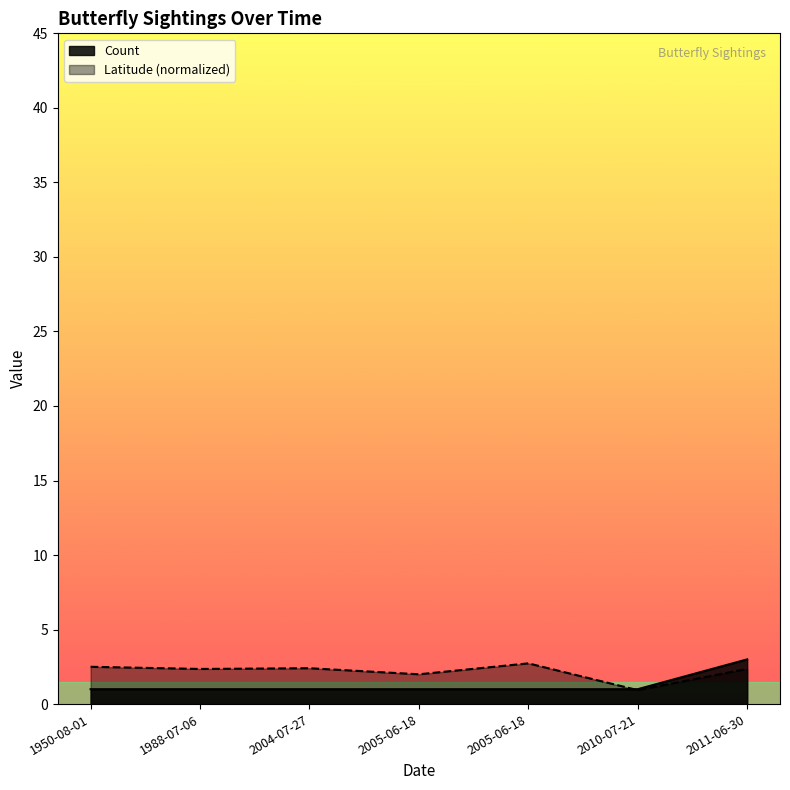

Read the value at 2011-06-30.

3